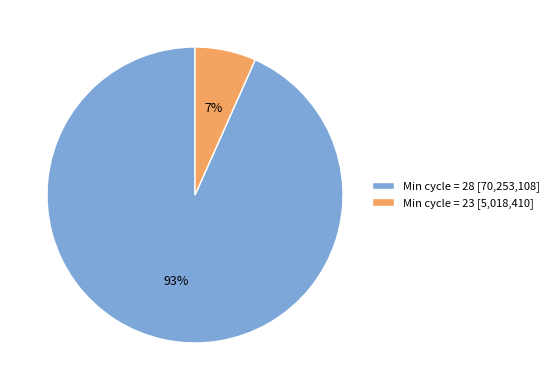

Count the number of slices in the pie.

2